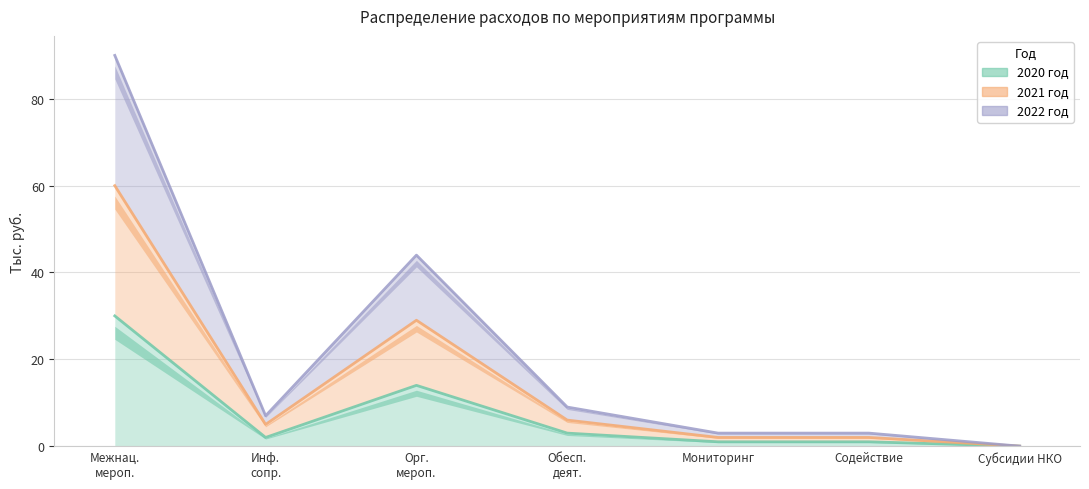

What is the difference between the highest and lowest values at Инф. сопр.?

5